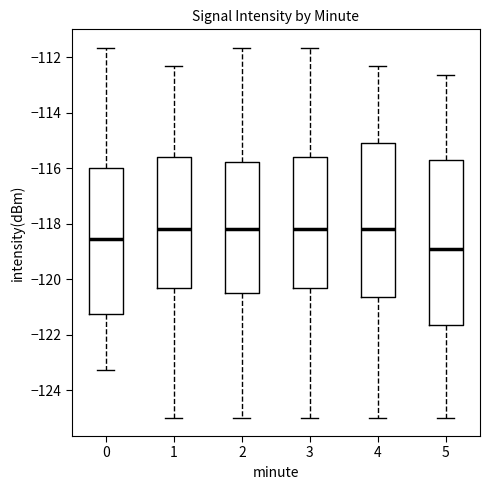

Which box's median line is the lowest?

5